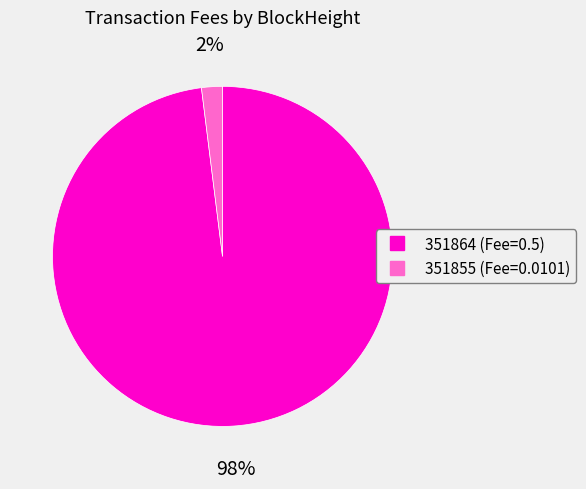

Which slice is the largest?

351864